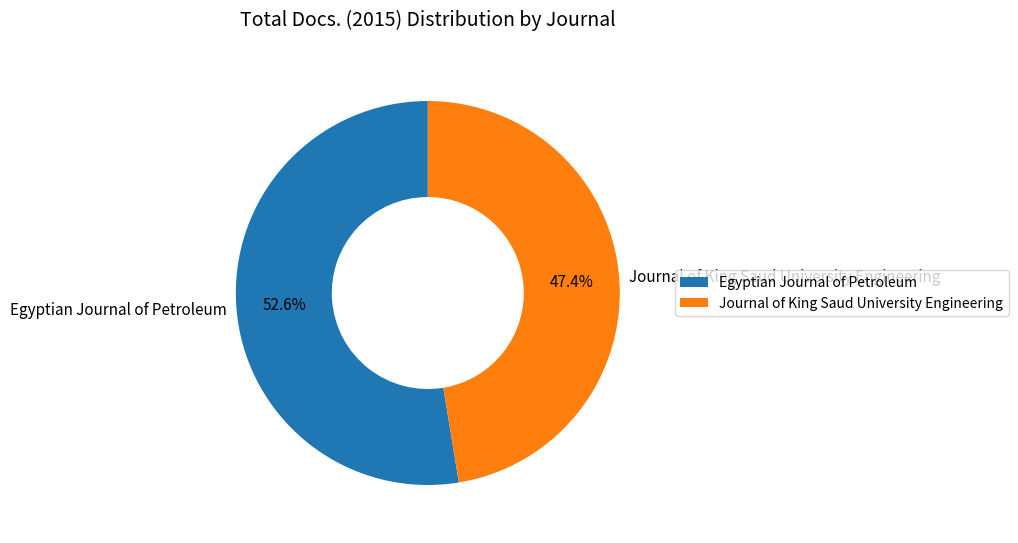

Is it true that Egyptian Journal of Petroleum is 53% of the pie?

True